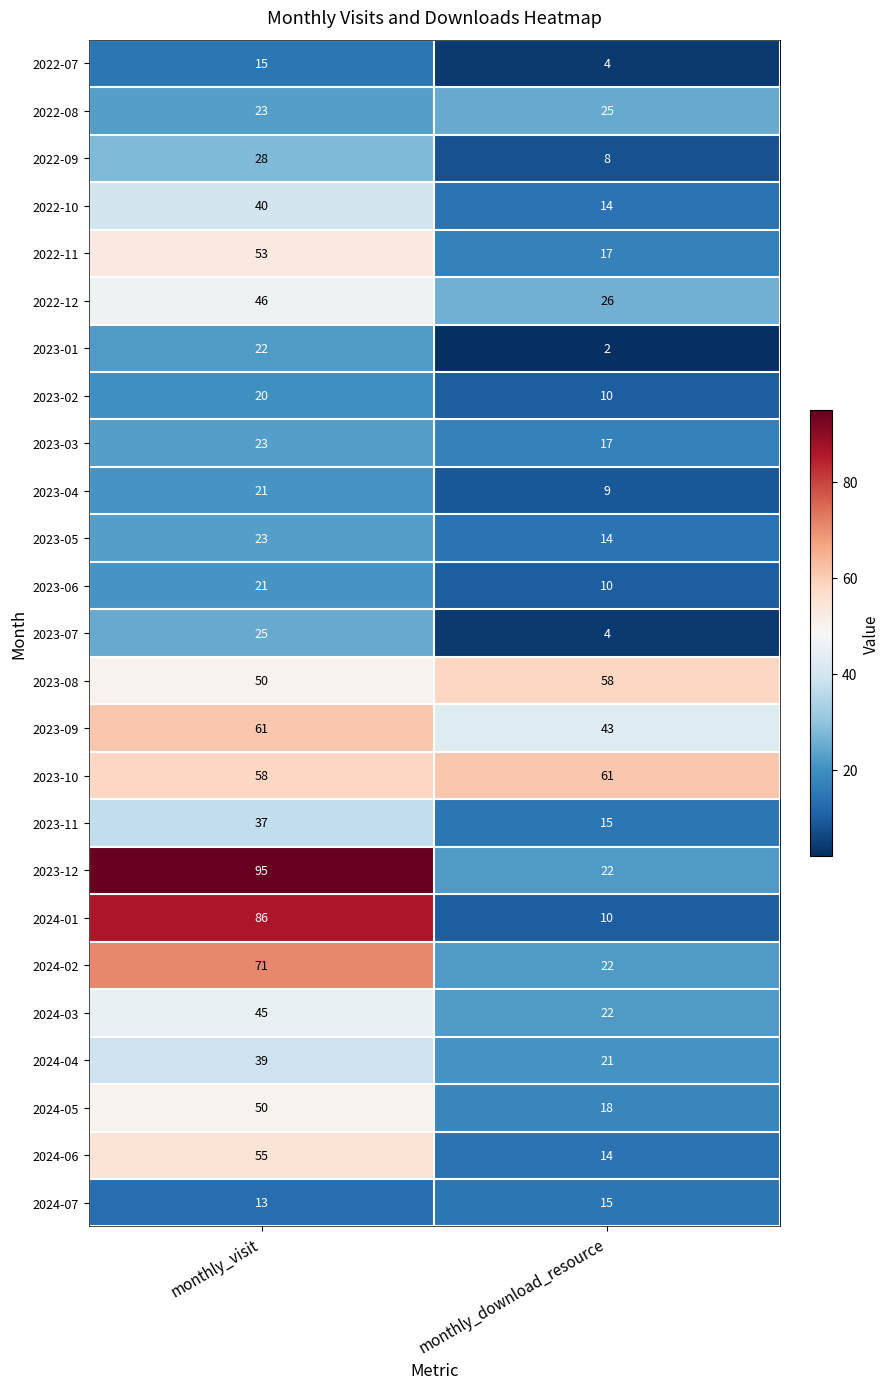

What is the smallest value displayed?

2